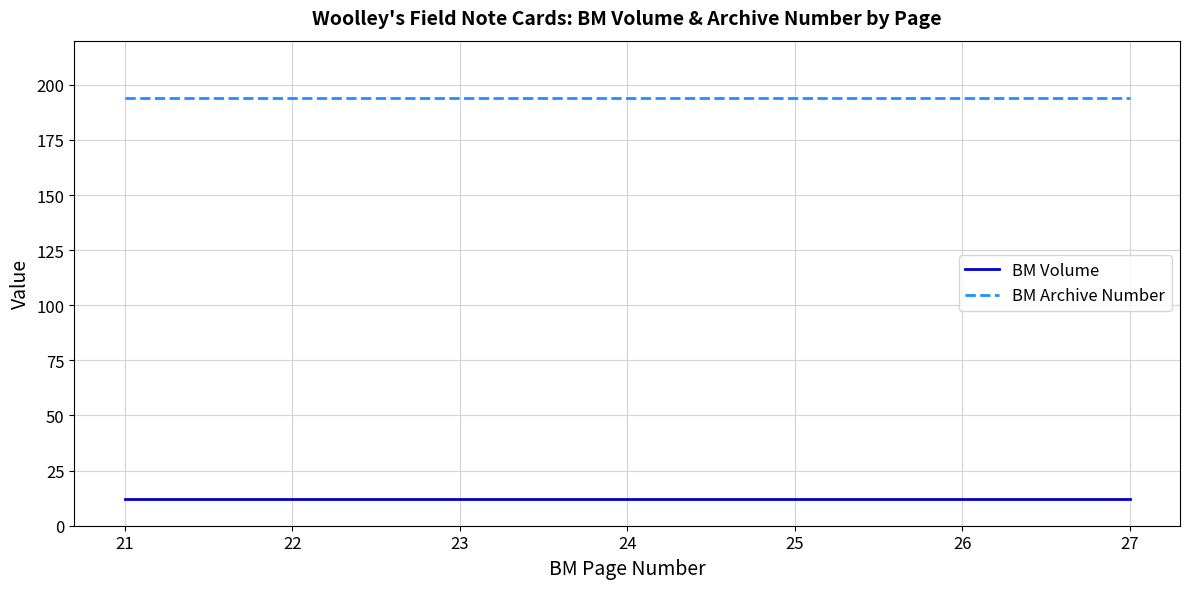

List the series in order of their overall mean, lowest first.

BM Volume, BM Archive Number